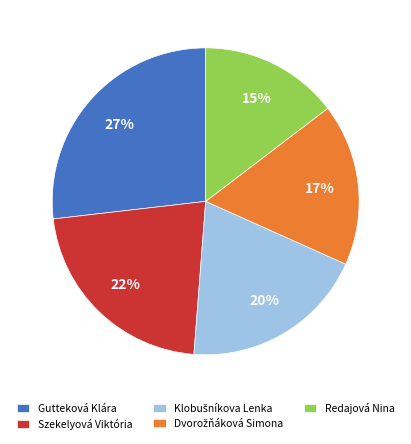

Is there a majority slice in this chart?

No